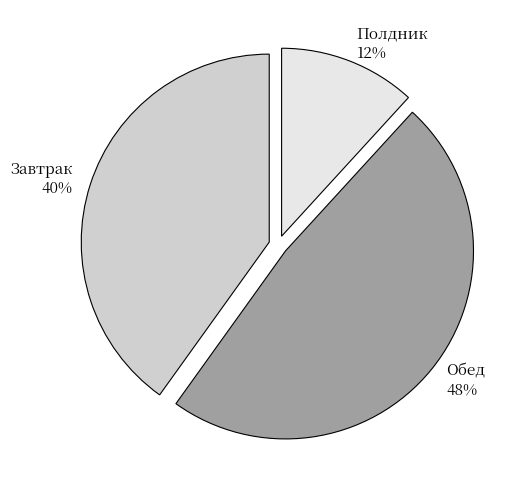

To the nearest percent, what portion does Полдник represent?

12%